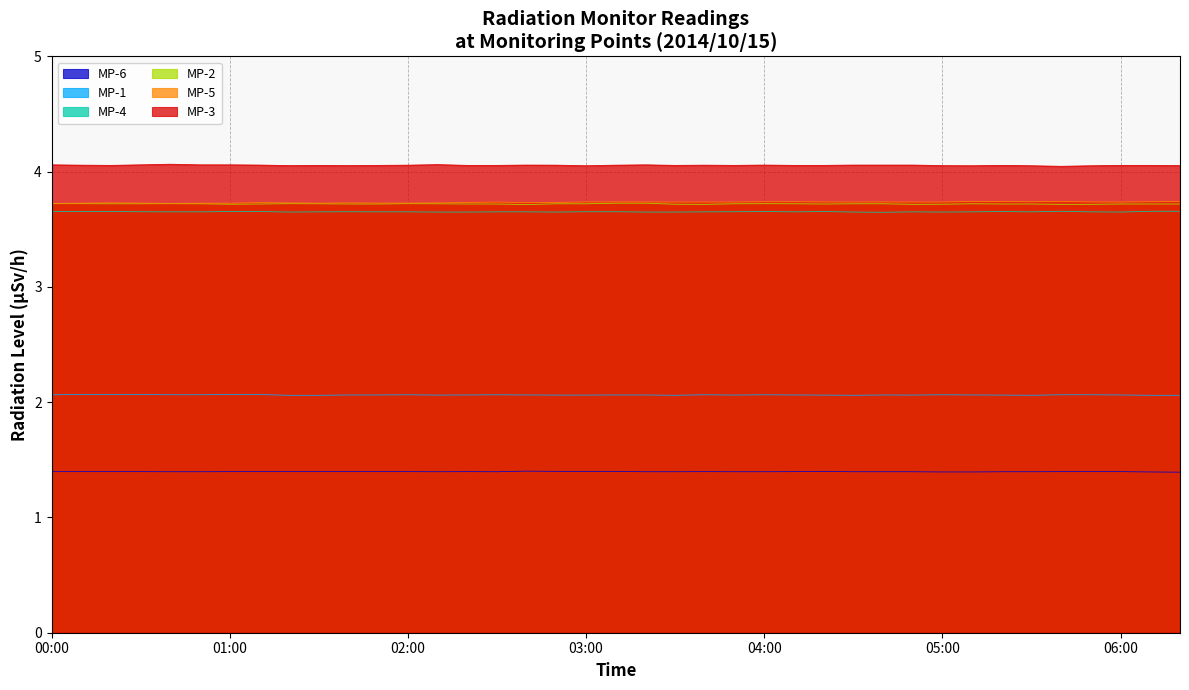

What is the total value across all series at 00:50?

18.6